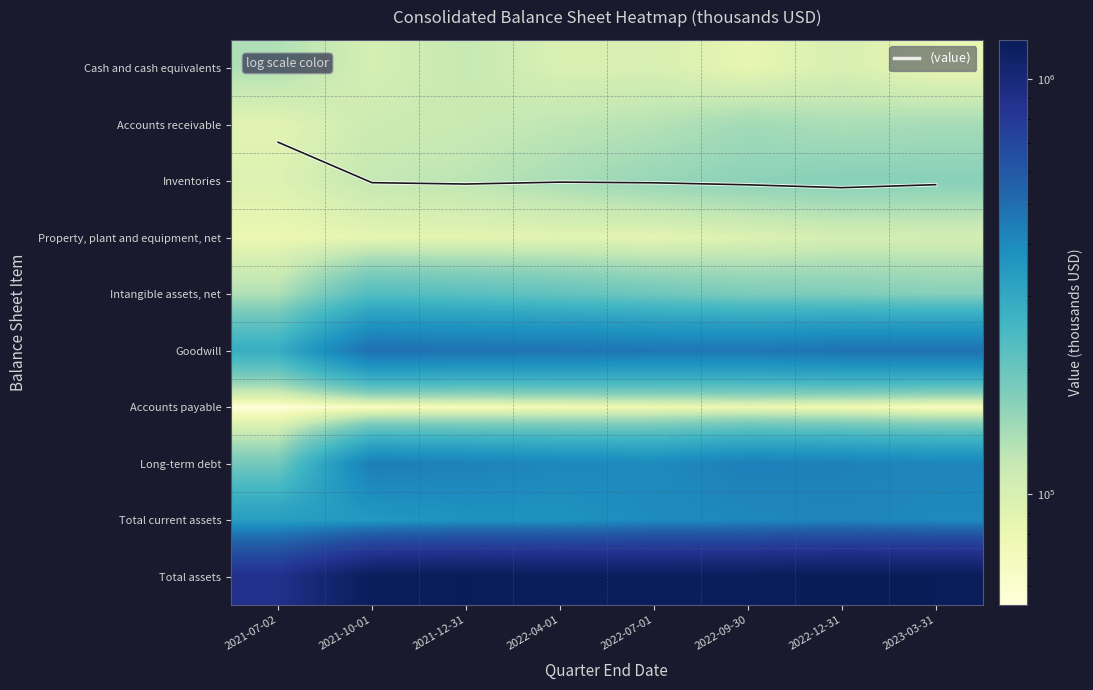

Between 2022-09-30 and 2021-07-02, which is larger?

2022-09-30